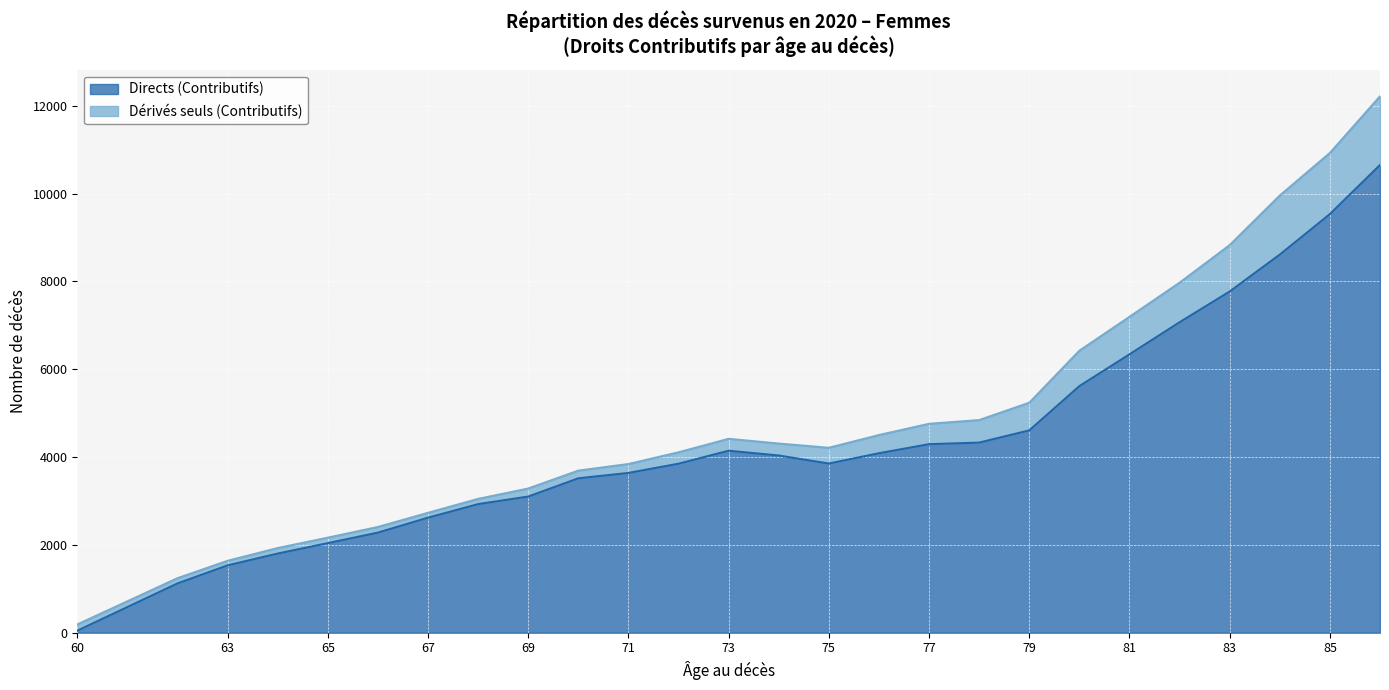

At which category does the chart reach its peak across all series?

86